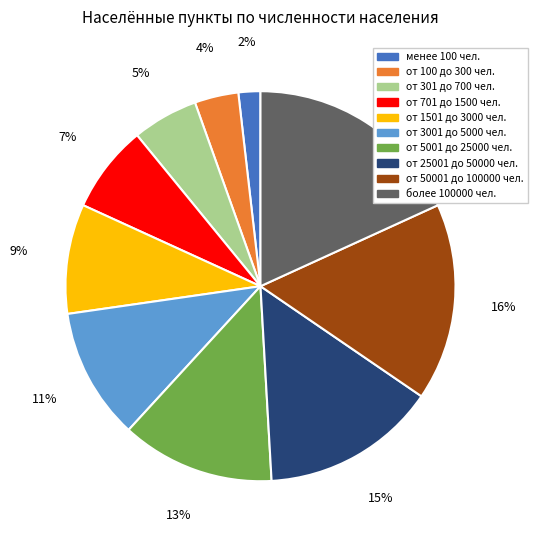

Approximately how many times larger is the value at от 701 до 1500 чел. compared to от 1501 до 3000 чел.?

0.8